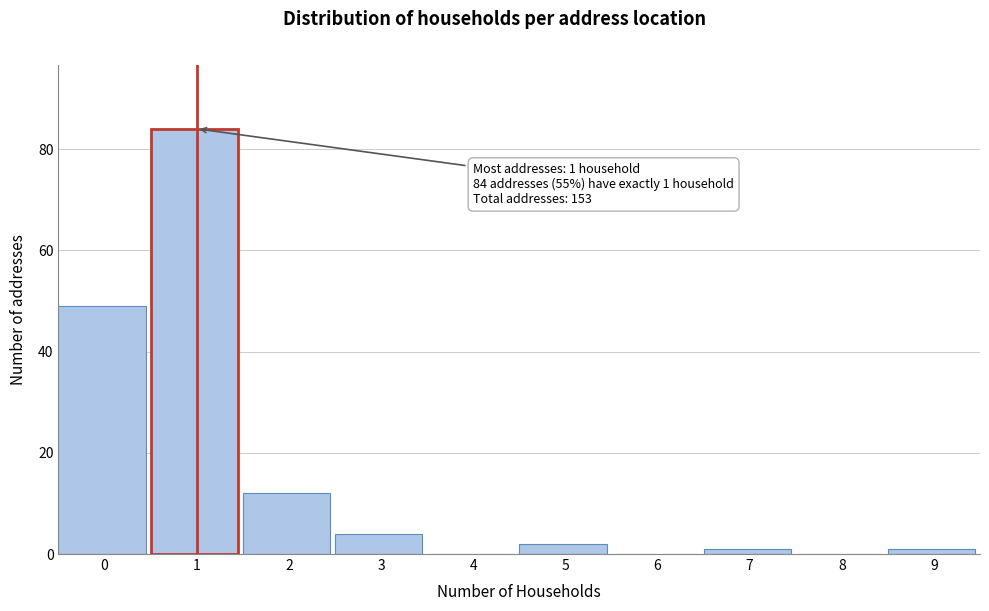

Reading right to left, transcribe all the data shown in this chart.

9=1	8=0	7=1	6=0	5=2	4=0	3=4	2=12	1=84	0=49